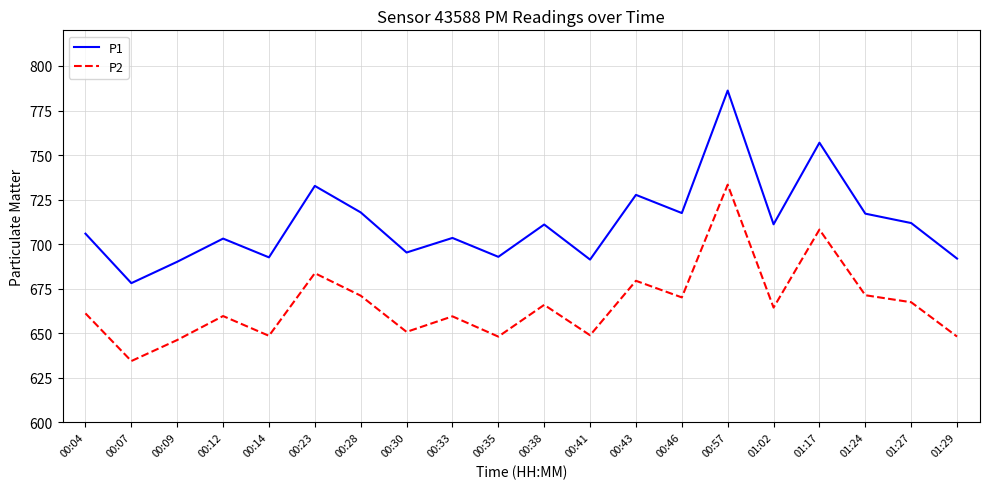

At which category is the sum across all series the highest?

00:57